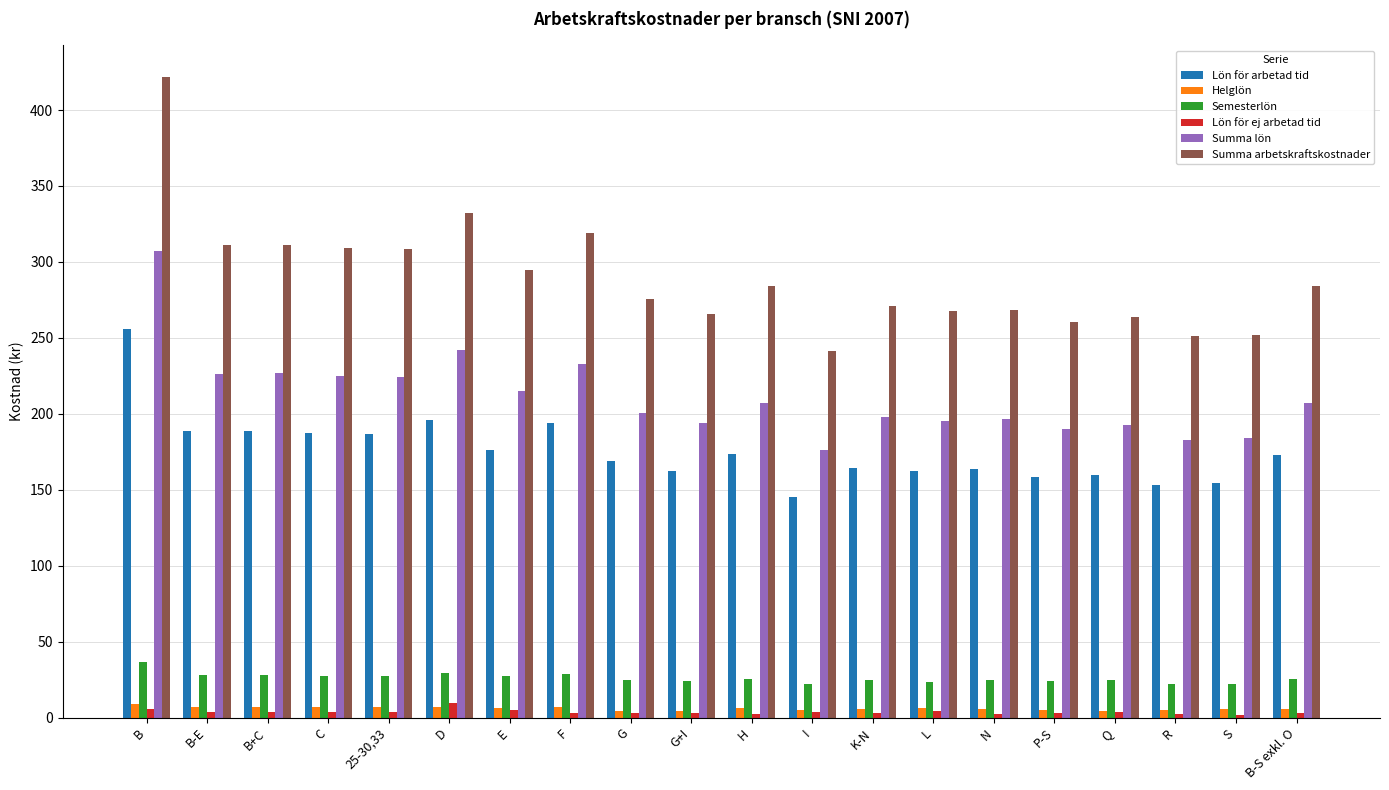

What is the value of the Semesterlön bar at the 8th from the left?

28.5